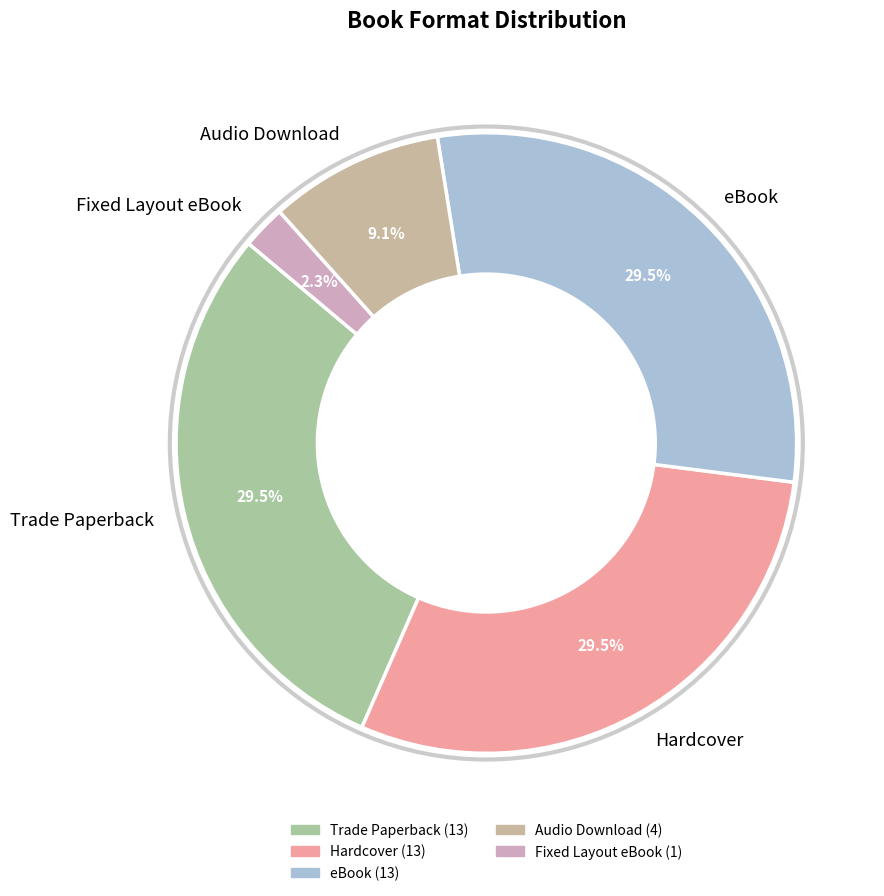

Does Hardcover account for over 50% of the chart?

No